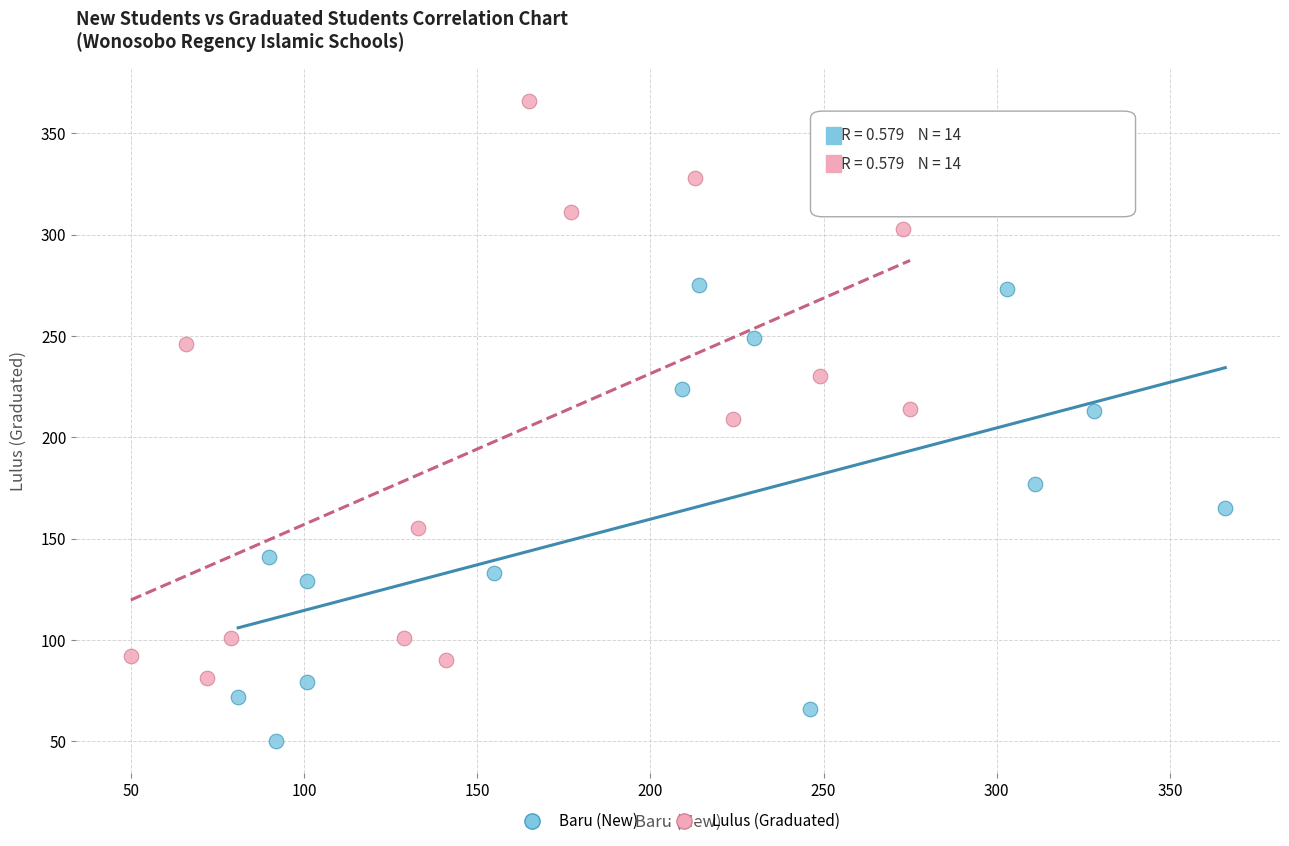

Which series contains the highest Y value?

Lulus (Graduated)